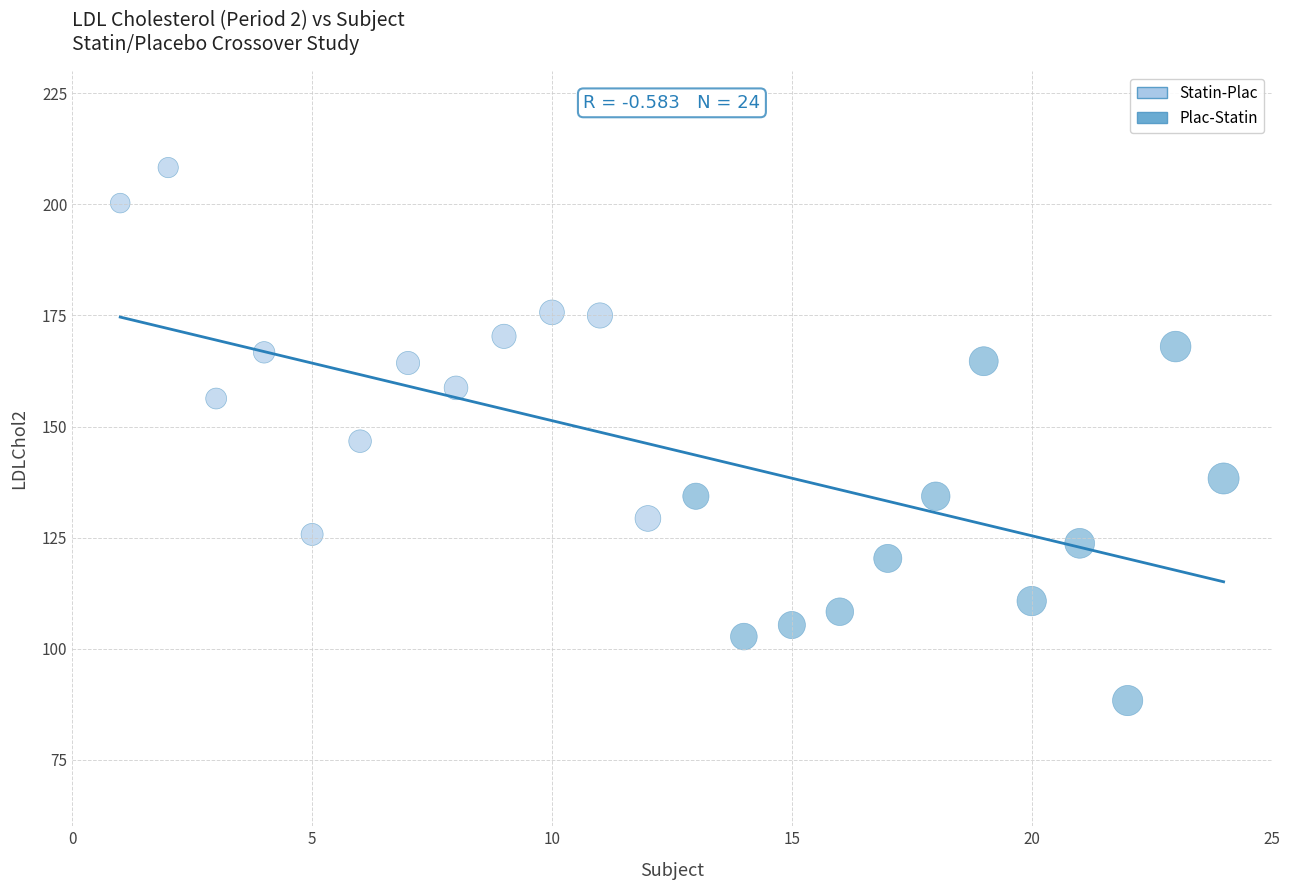

What is the range of Y values (max minus min)?

120.0